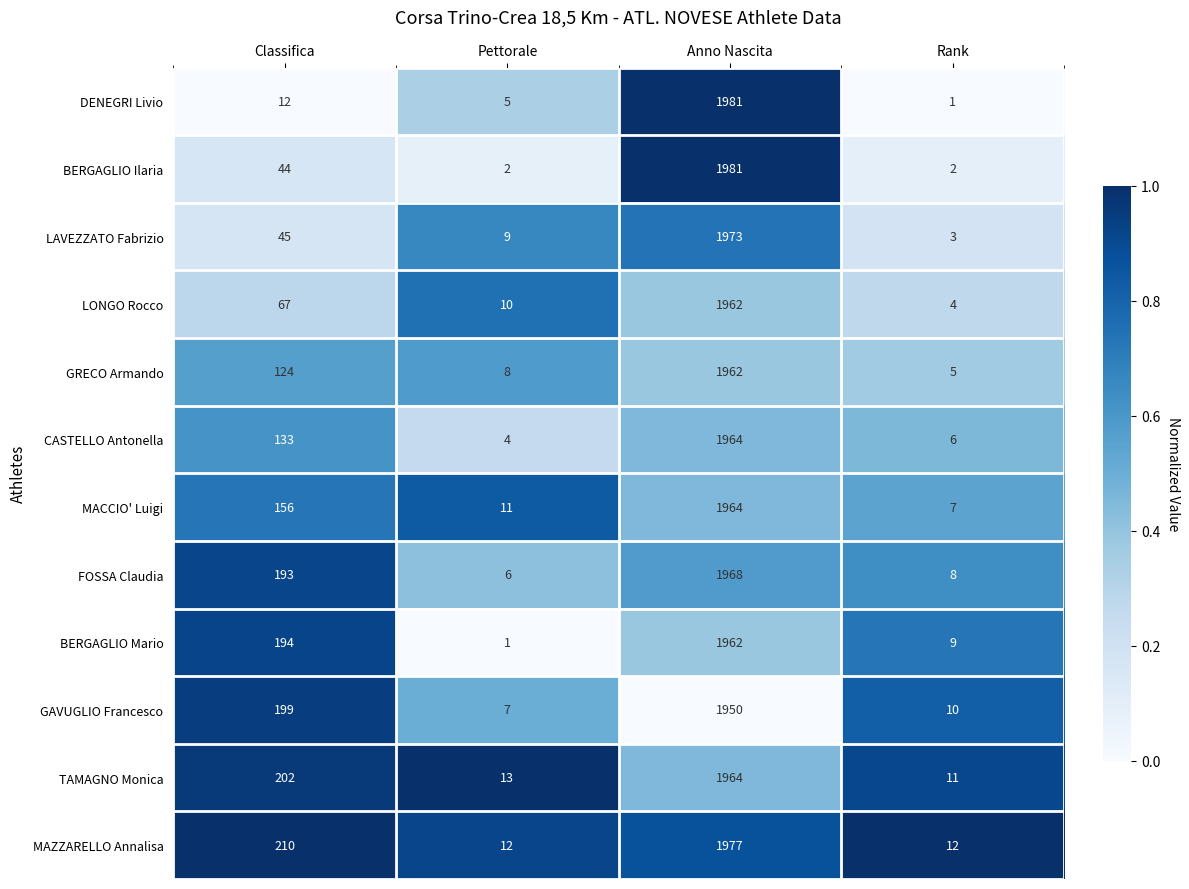

What value does the FOSSA Claudia series have at Classifica, to the nearest 100?

200